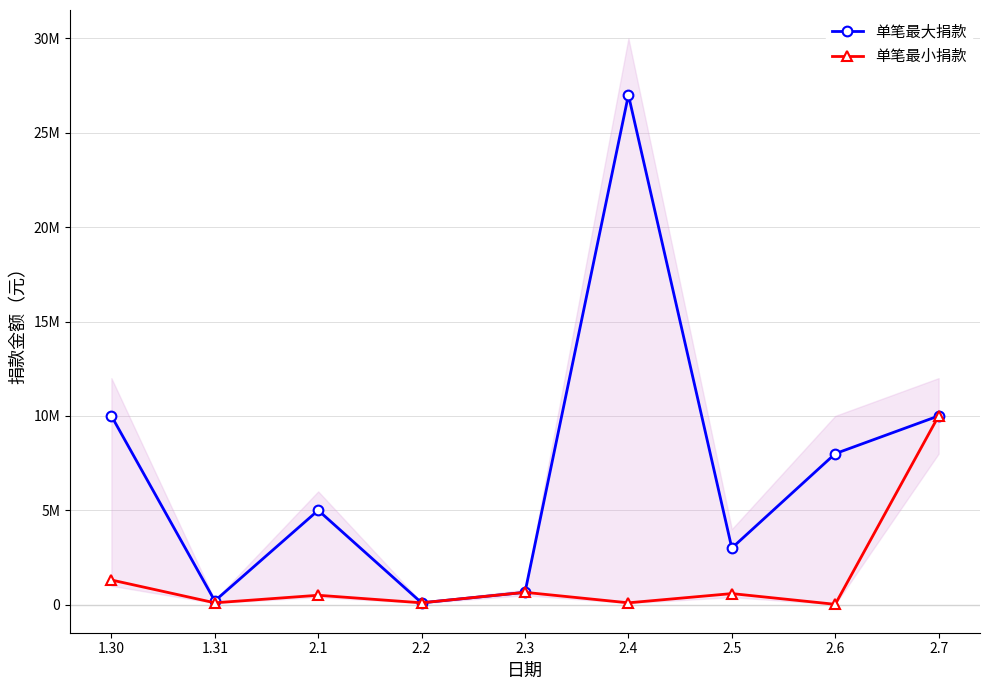

The 单笔最小捐款 series shows 213676 at 2.1. True or false?

False